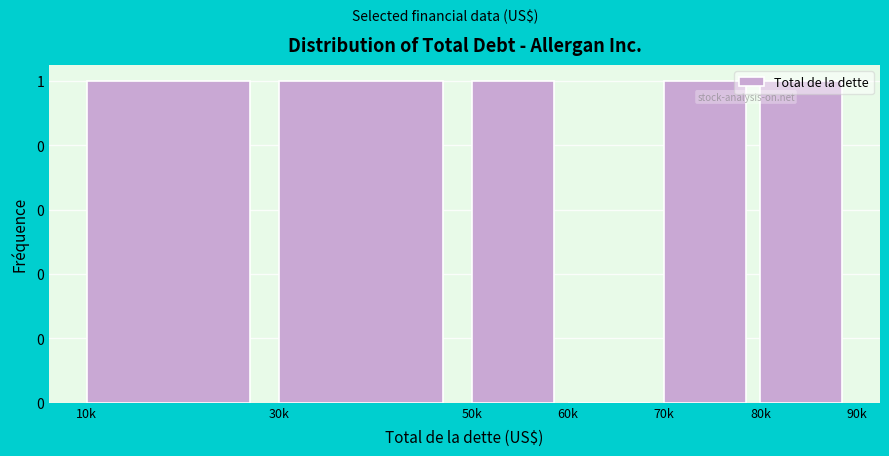

Are the bars horizontal?

No